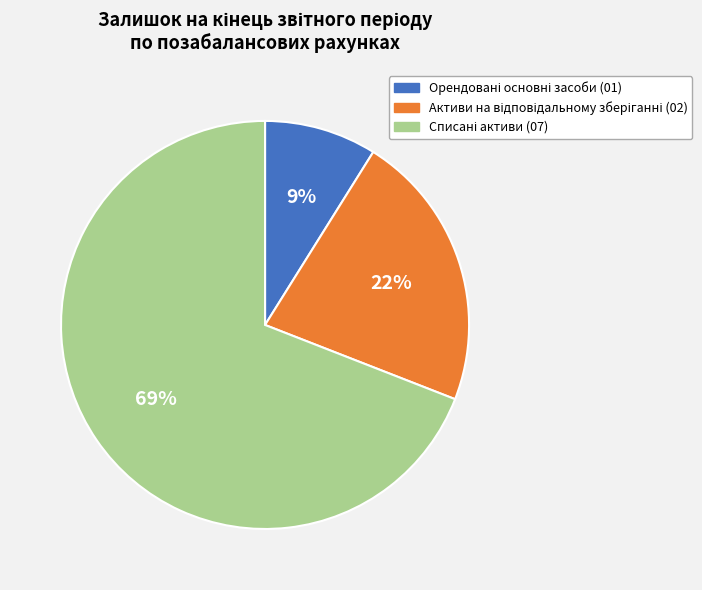

Is there any slice that represents more than half of the pie?

Yes